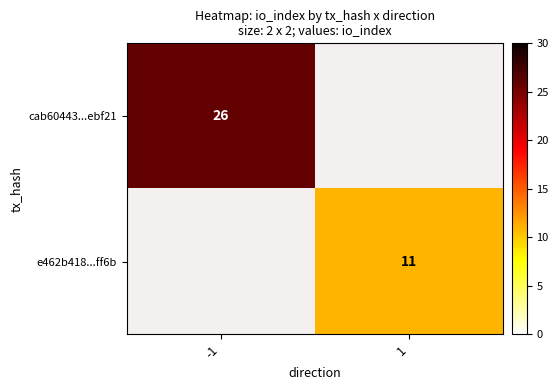

Is the value of cab60443...ebf21 at -1 greater than the value of e462b418...ff6b at 1?

Yes